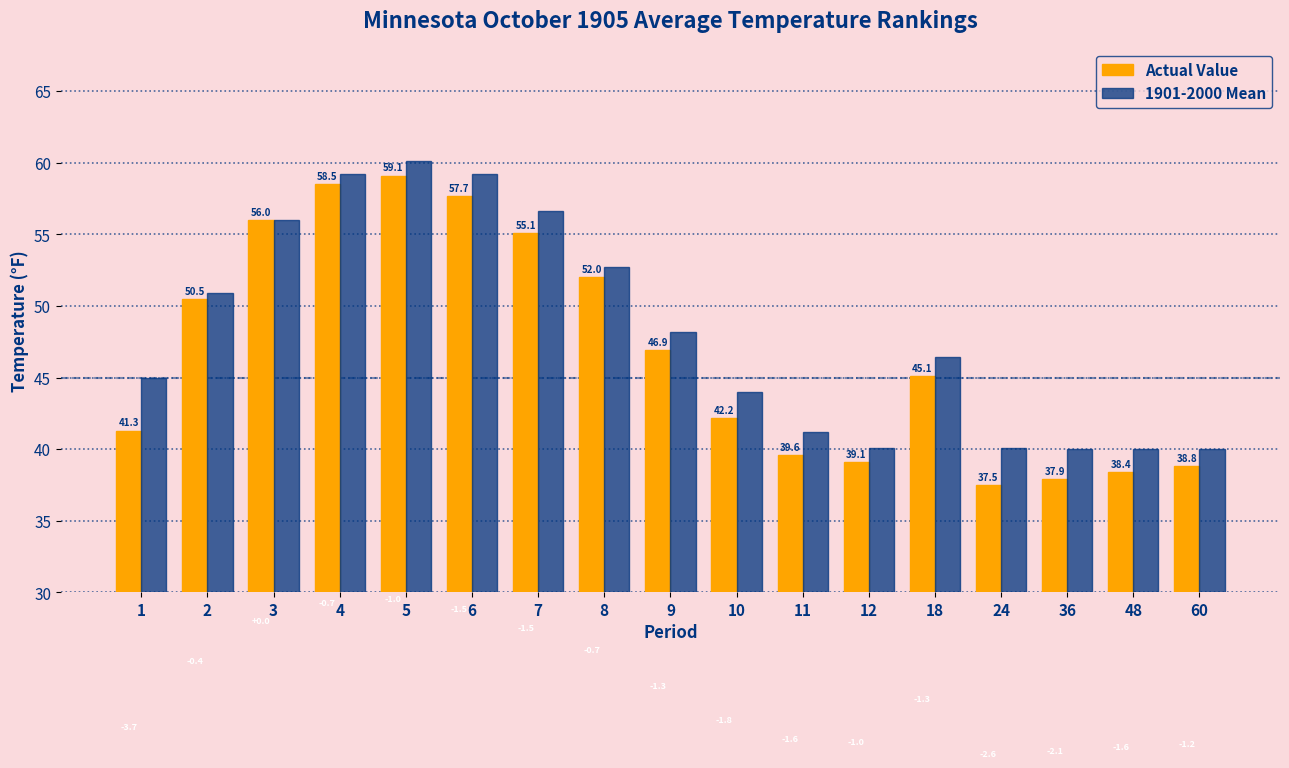

How many bars are there in each group?

2